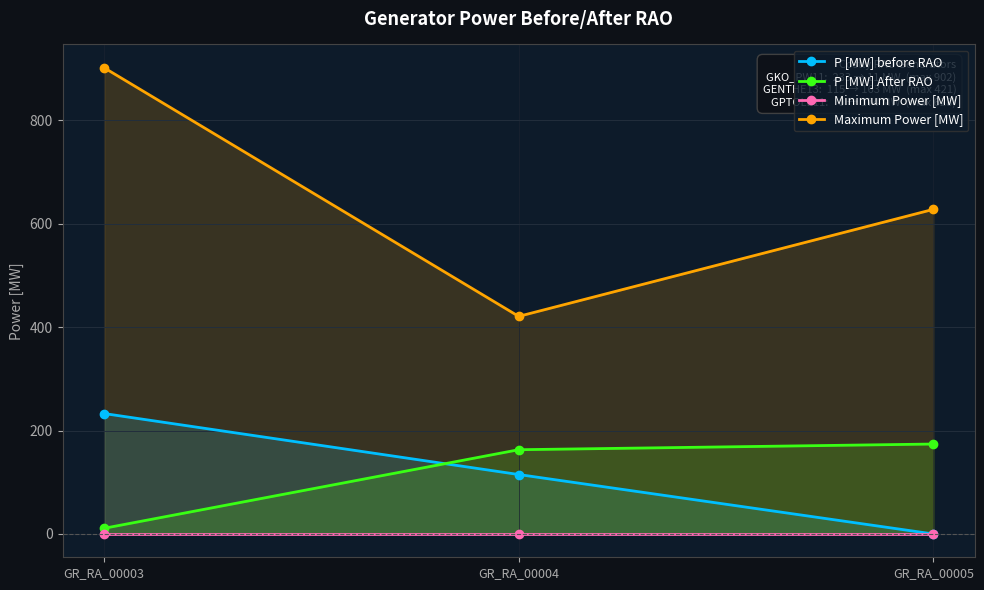

Which series has the largest range (max minus min)?

Maximum Power [MW]